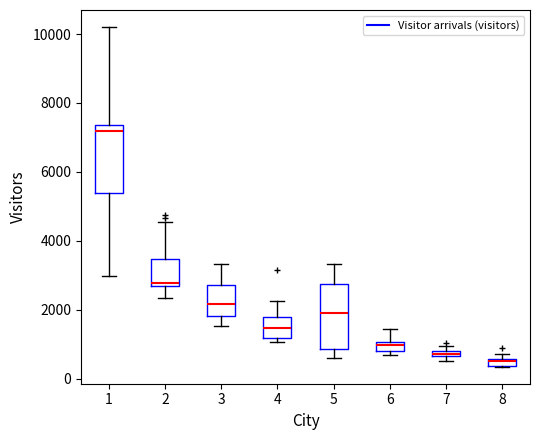

Where does the upper whisker of the box at x = 3 end on the y-axis? The values are not printed on the chart, so give them approximately, as read against the axis.

3400